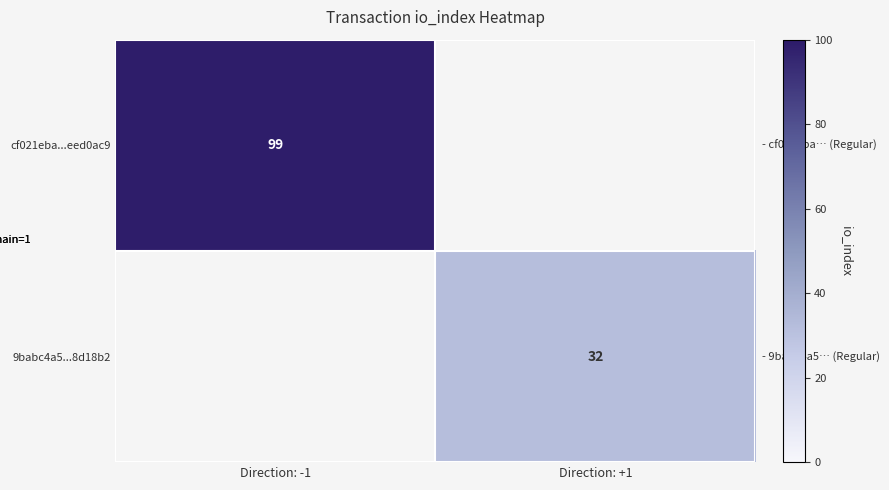

At which label is cf021eba...eed0ac9 closest to 99?

Direction: -1